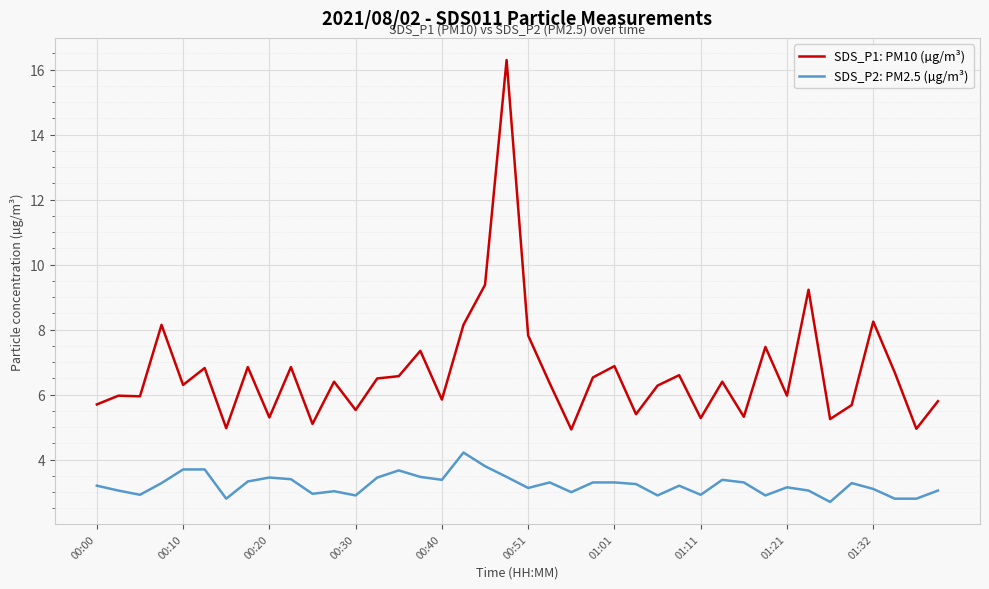

What is the lowest value of the SDS_P1: PM10 (µg/m³) series?

4.9